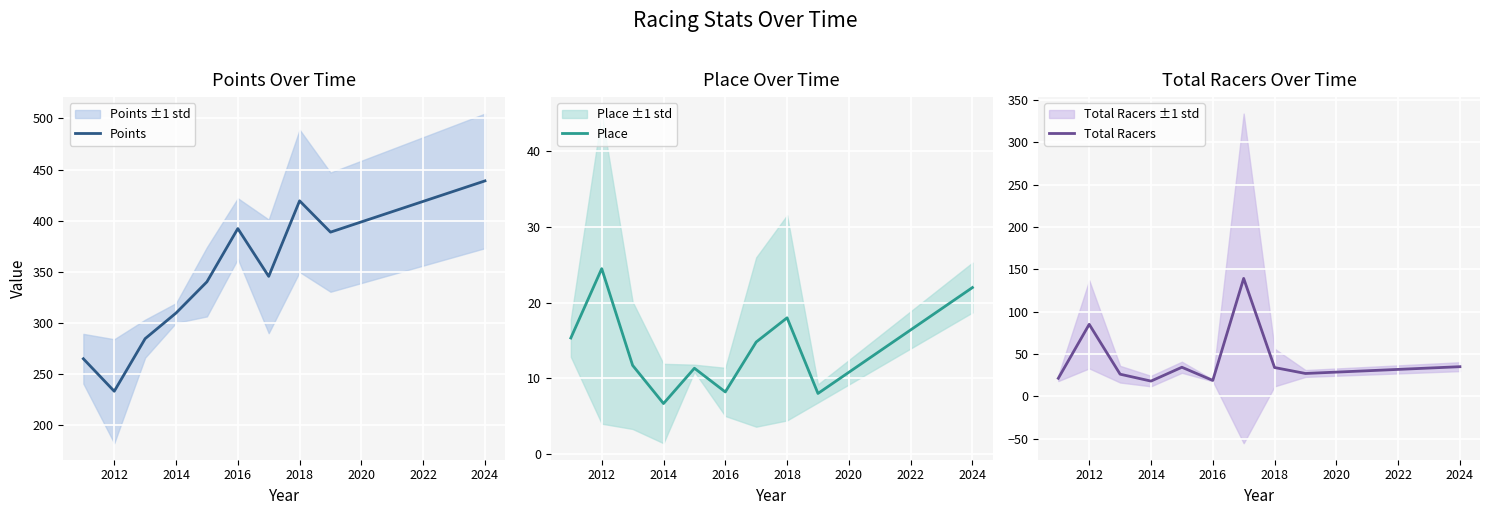

Read the Place value at 2016.

8.2